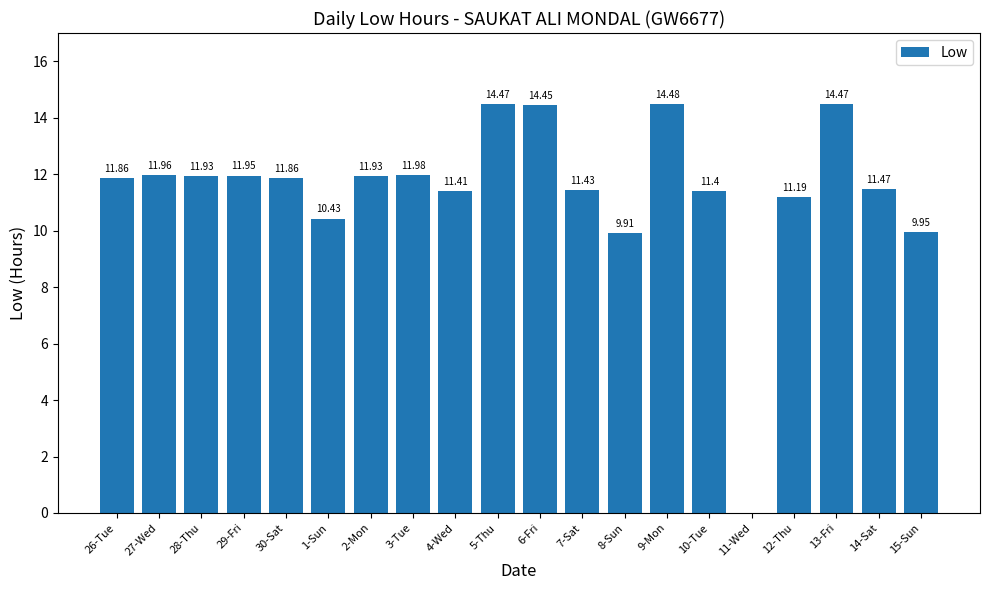

At which category does the chart reach its peak across all series?

9-Mon